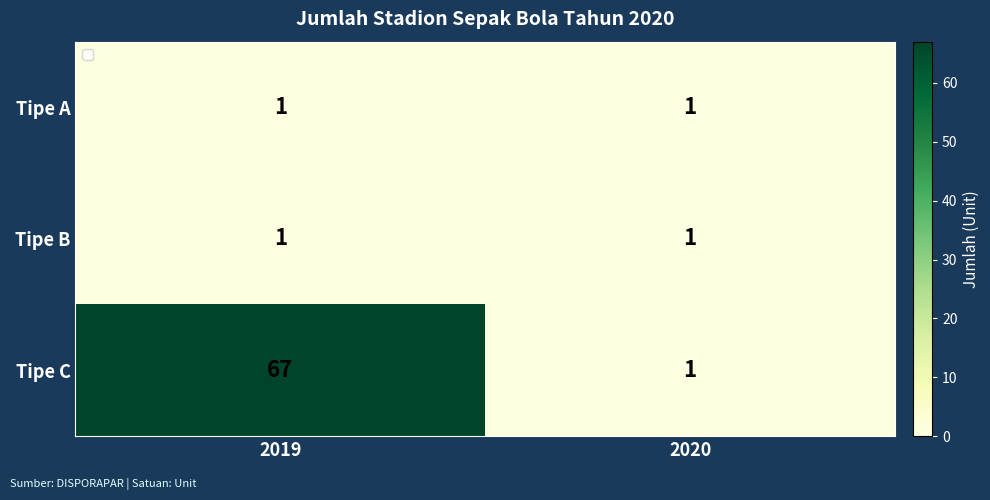

What is the sum of all Tipe C values?

68